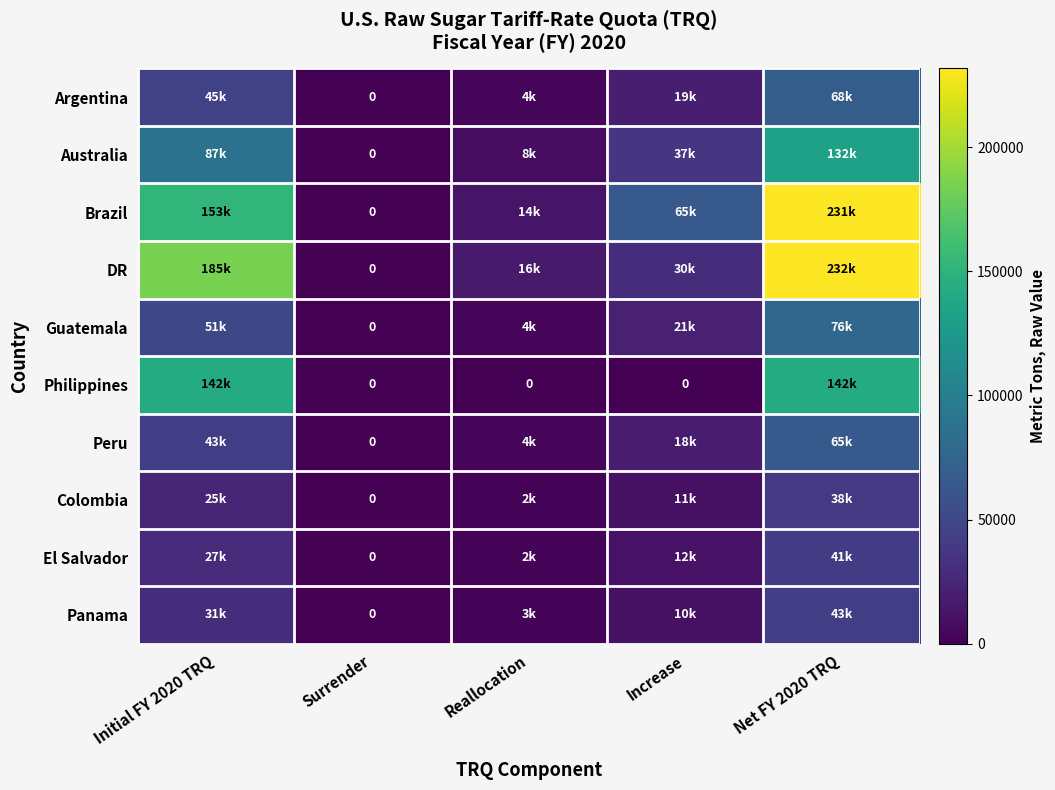

Which series changed the most between Initial FY 2020 TRQ and Reallocation?

DR